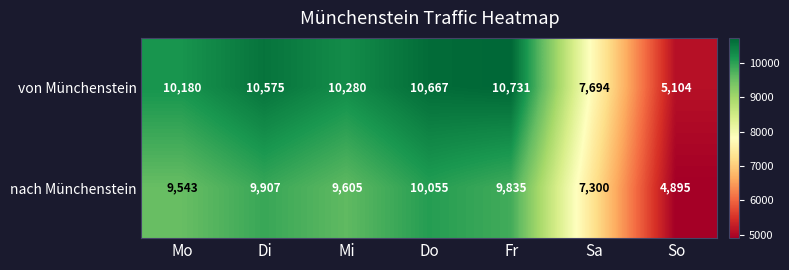

How many values in the nach Münchenstein series are below 9605?

3